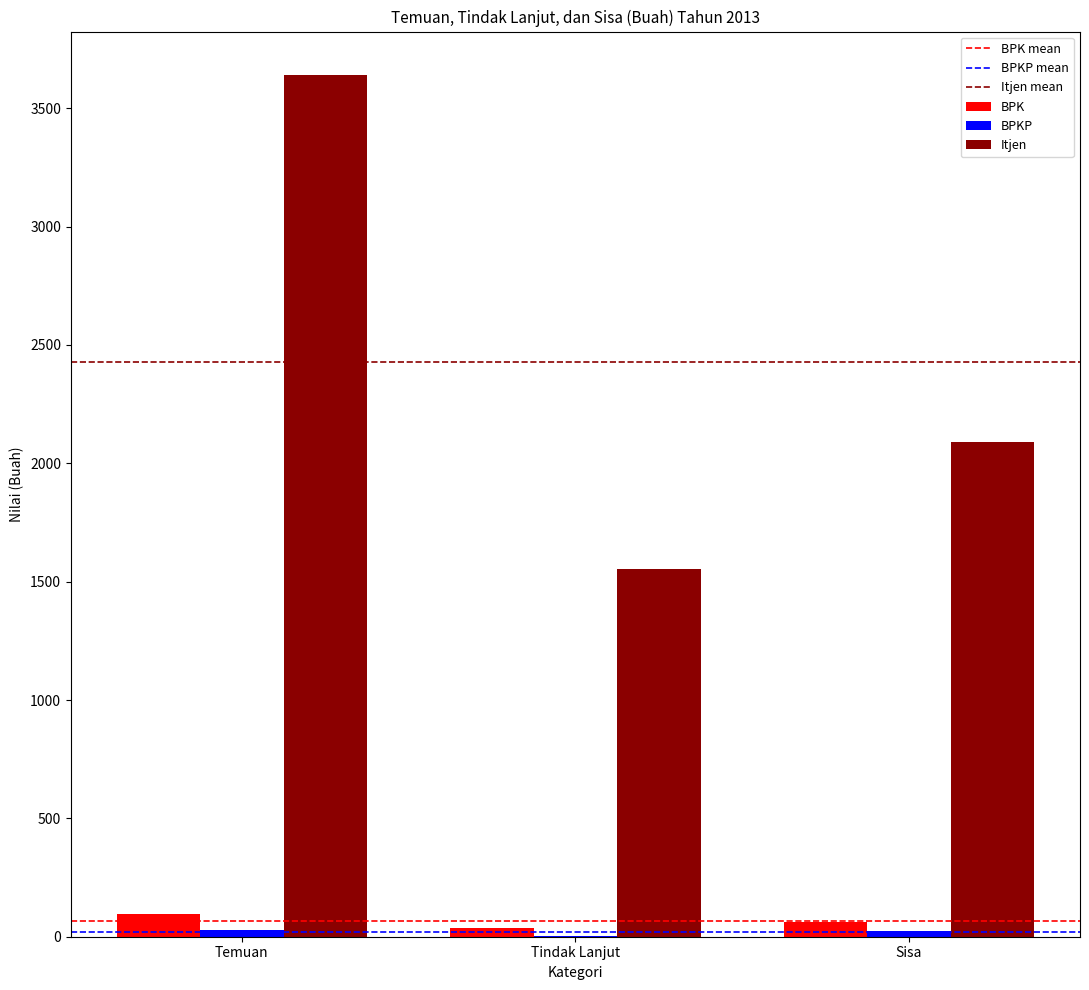

Which category has the highest value in the Itjen series?

Temuan